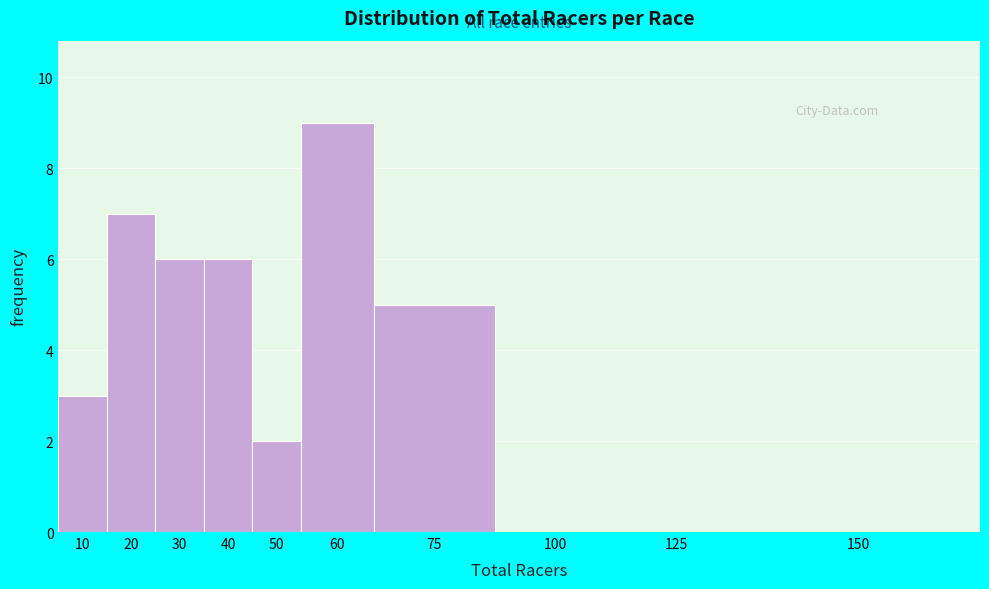

Reading left to right, what are all the values shown in this chart?

10=3	20=7	30=6	40=6	50=2	60=9	75=5	100=0	125=0	150=0